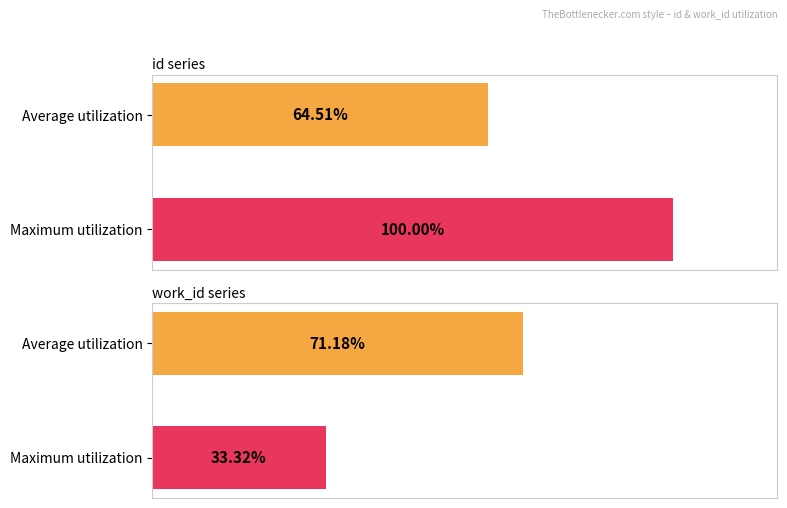

What is the ratio of the value at Maximum utilization to the value at Average utilization?

0.5